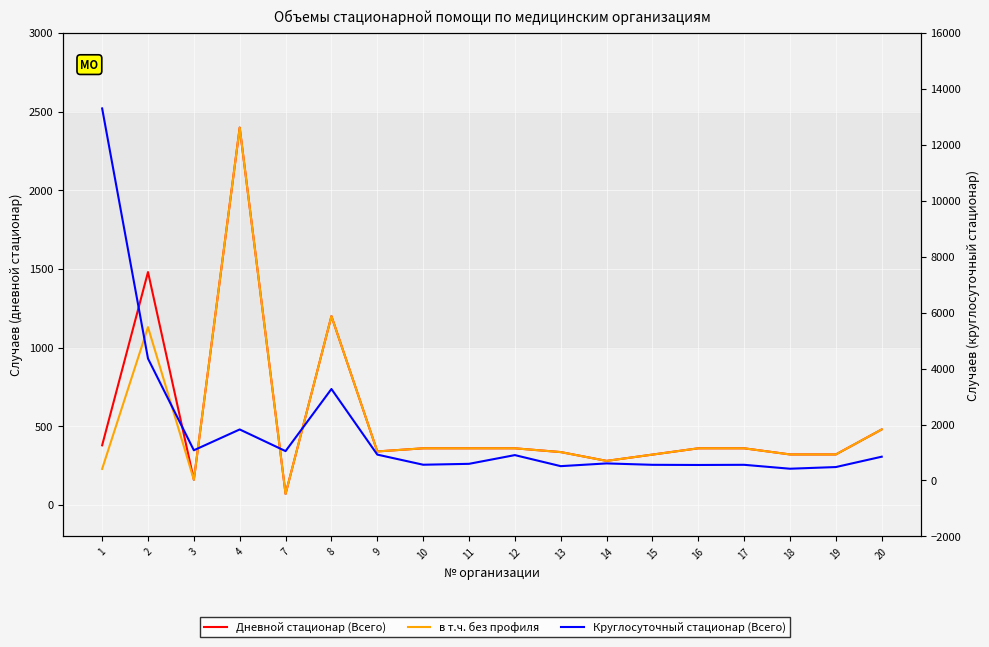

What is the sum of all в т.ч. без профиля values?

9385